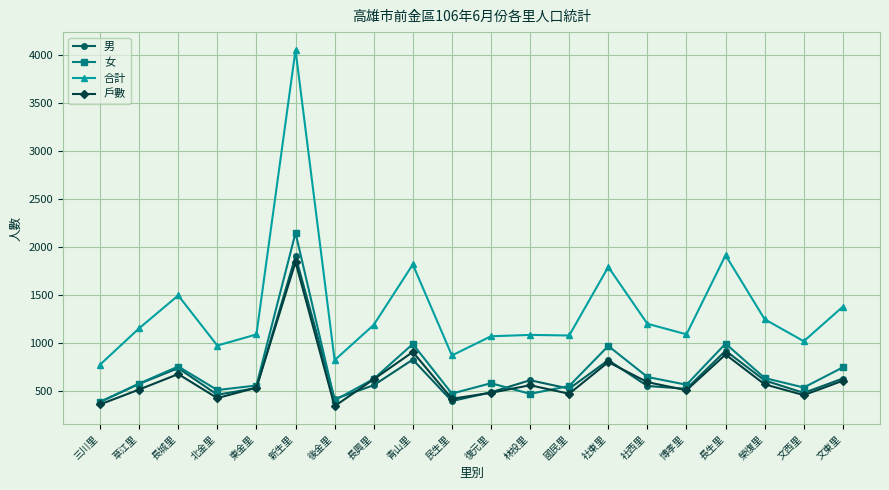

At which label is 合計 closest to 2415?

長生里